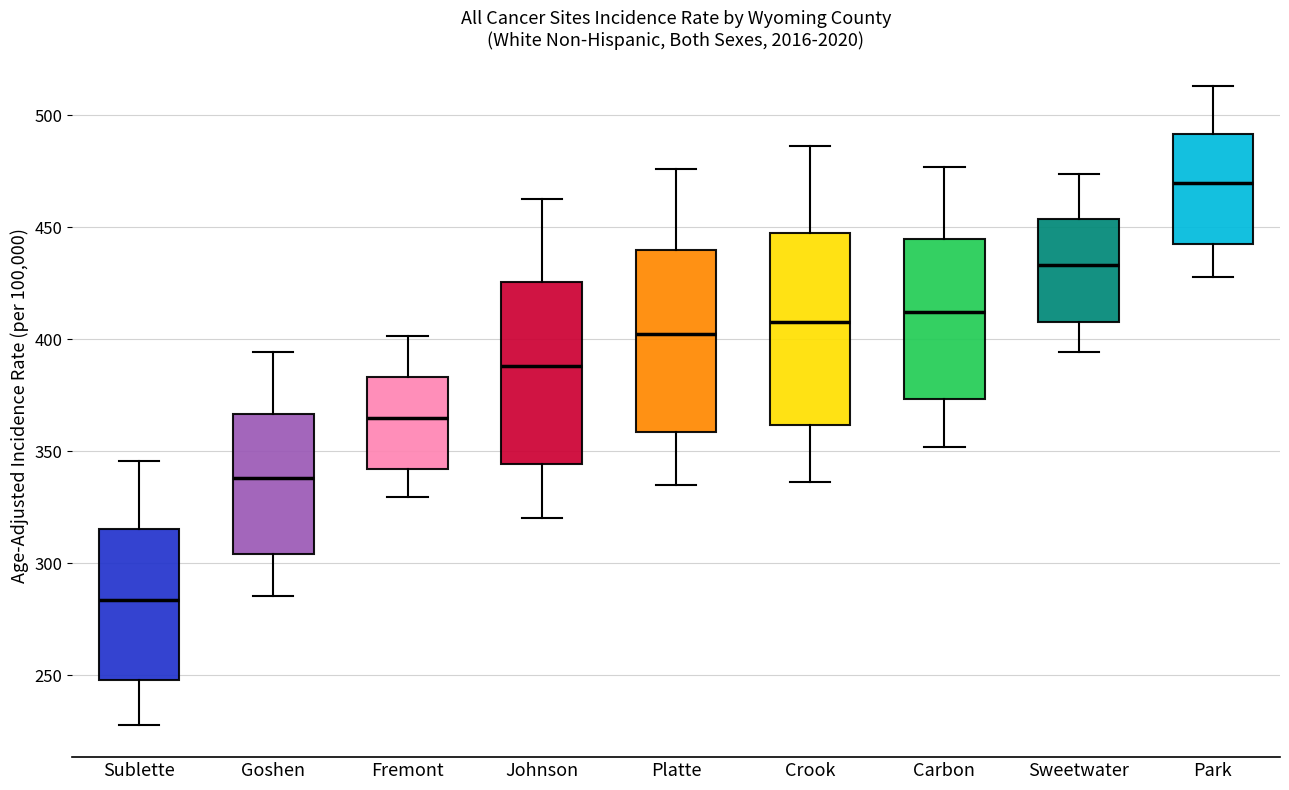

Where does the upper whisker of the box for Sweetwater end on the y-axis? The values are not printed on the chart, so give them approximately, as read against the axis.

475